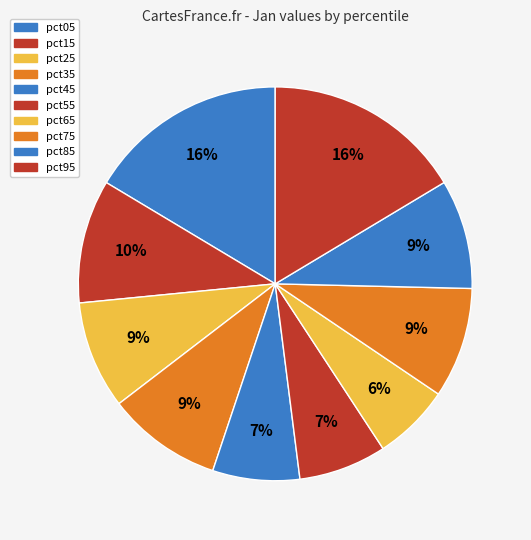

Rank the categories by value from lowest to highest.

pct65, pct45, pct55, pct25, pct85, pct75, pct35, pct15, pct95, pct05